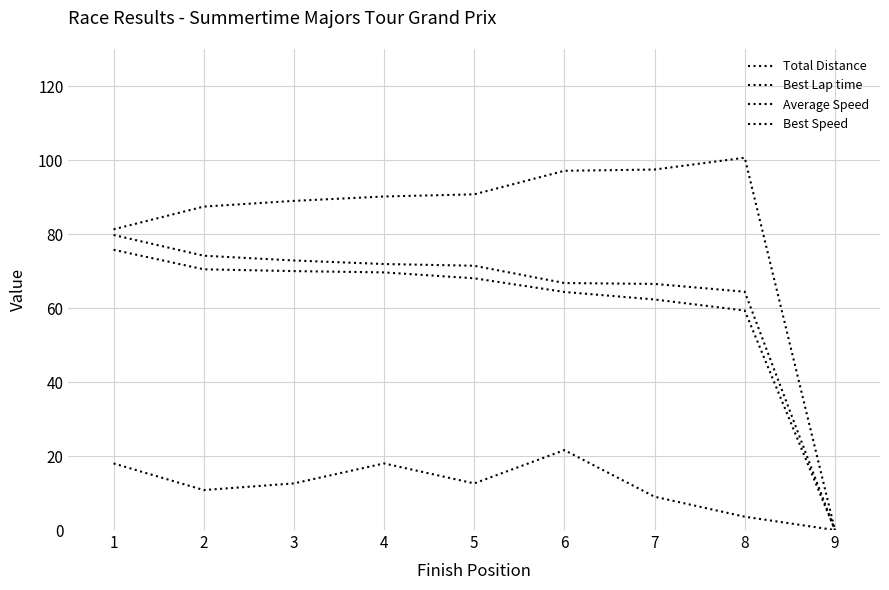

At which label is Best Speed closest to 39?

8